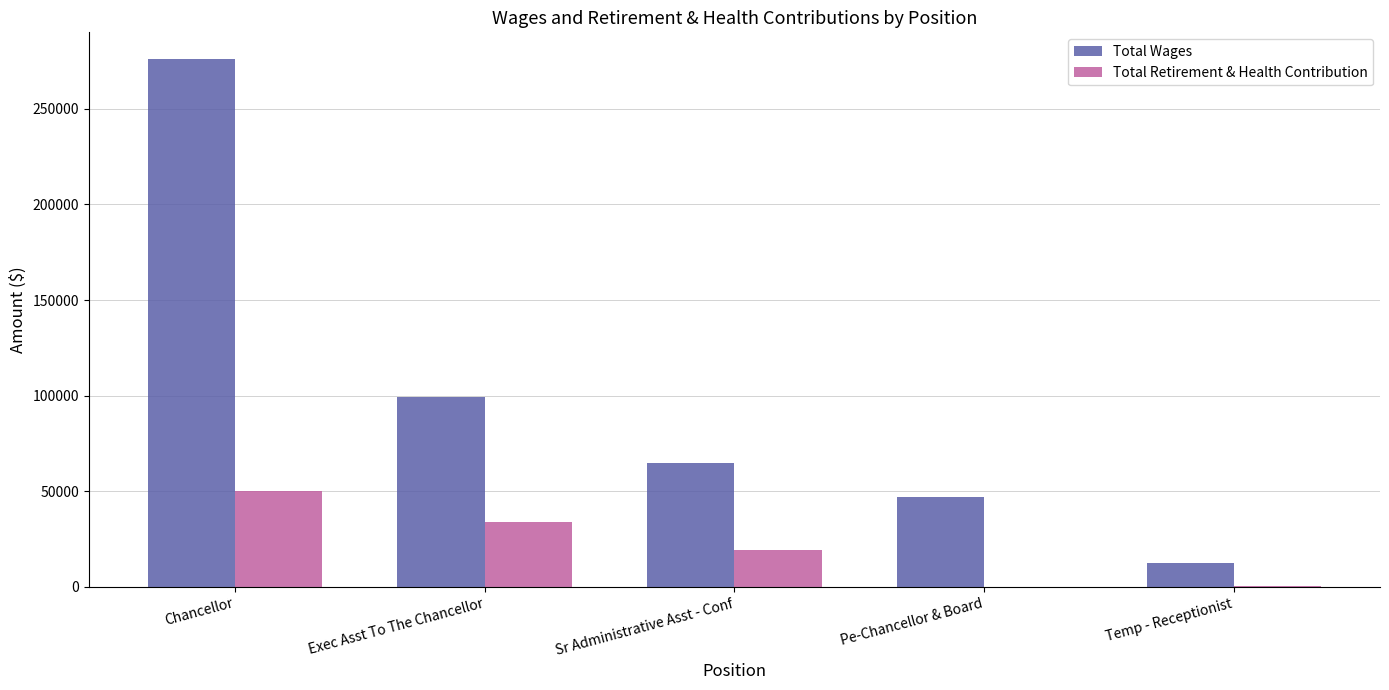

The value of Total Wages at Exec Asst To The Chancellor is 99226. True or false?

True